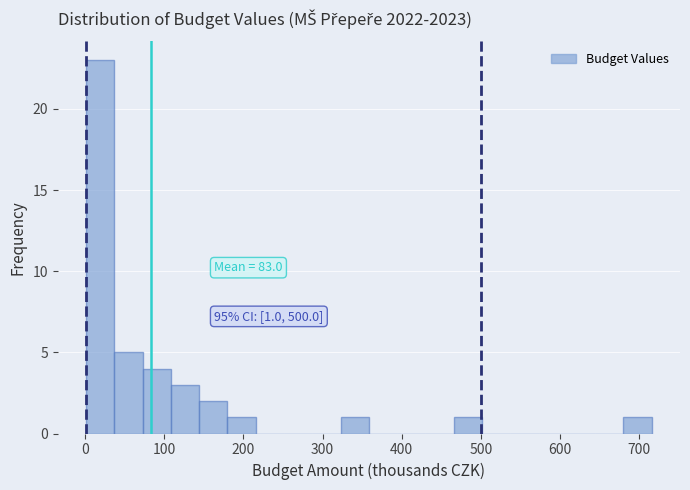

Read against the x-axis, roughly where is the centre of the tallest bar?

20